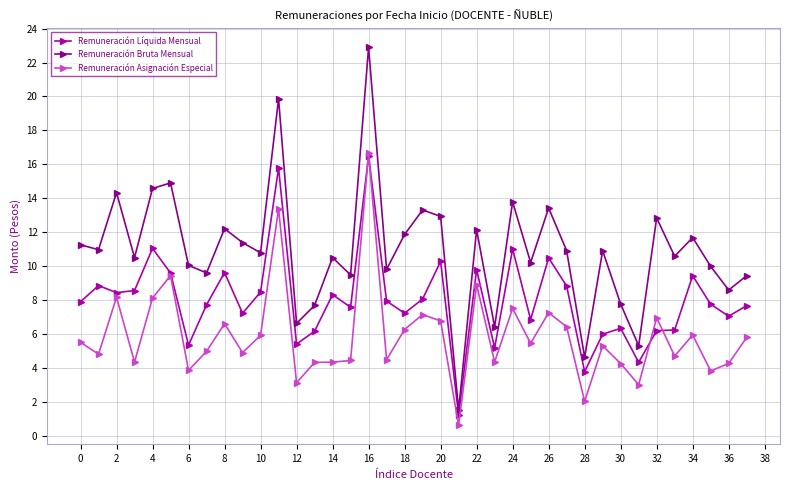

Which series has the largest total across all categories?

Remuneración Bruta Mensual